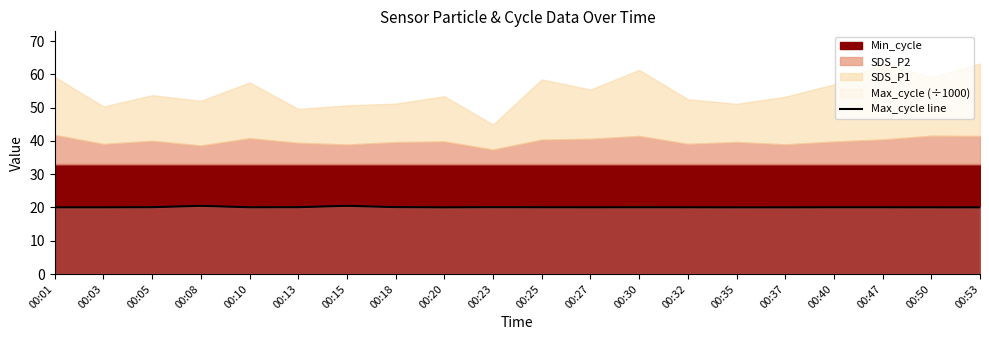

The value at 00:23 is 20.1. True or false?

True